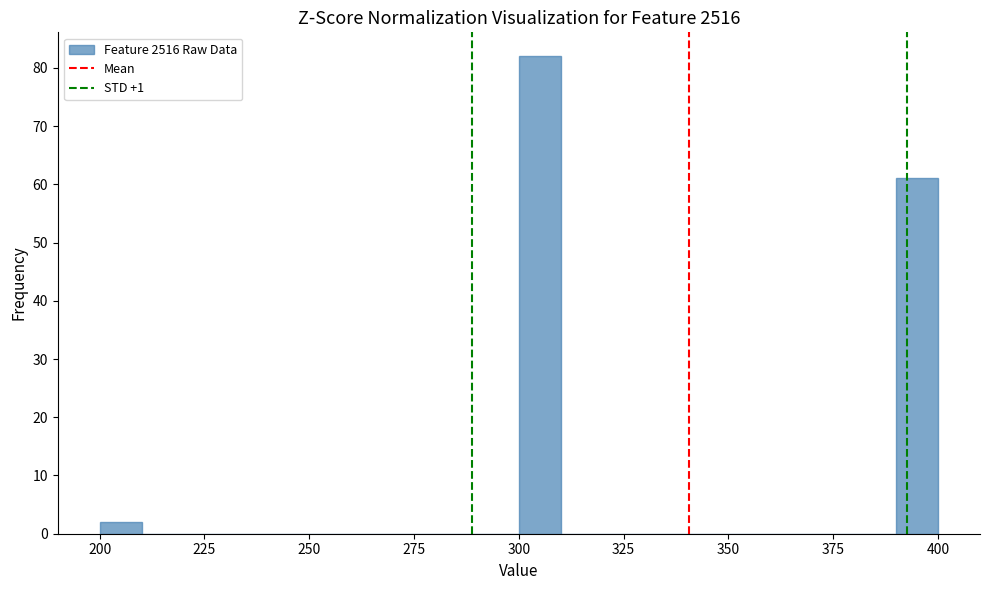

Read against the x-axis, roughly where is the centre of the tallest bar?

305